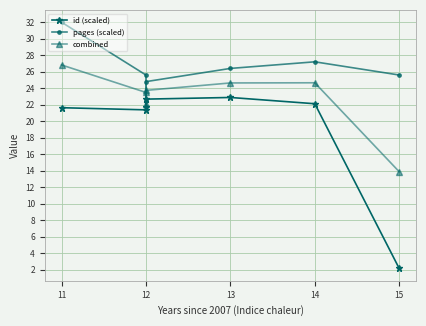

How many interior local valleys does the combined series have?

1